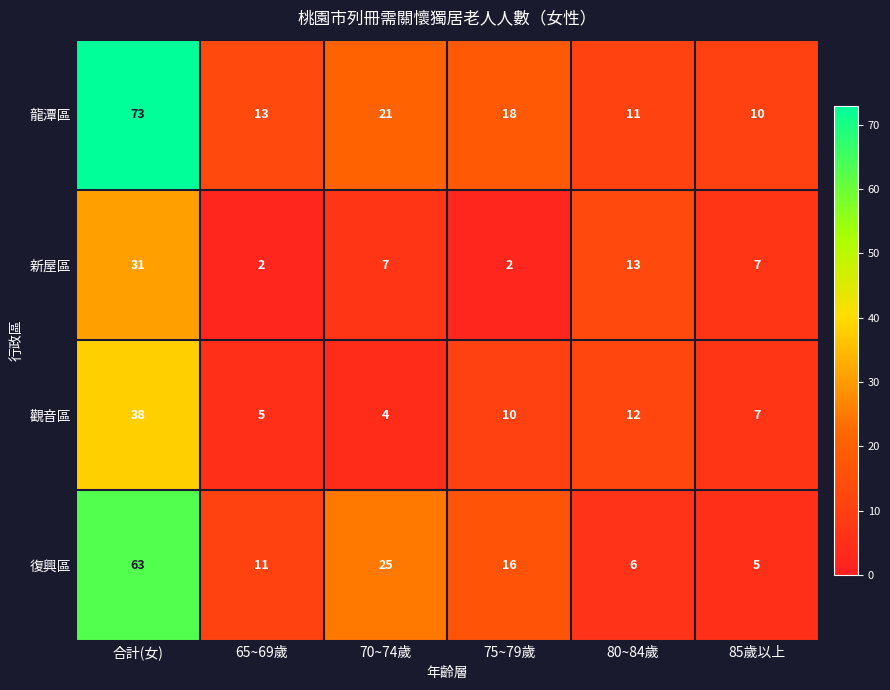

What is the greatest value displayed?

73